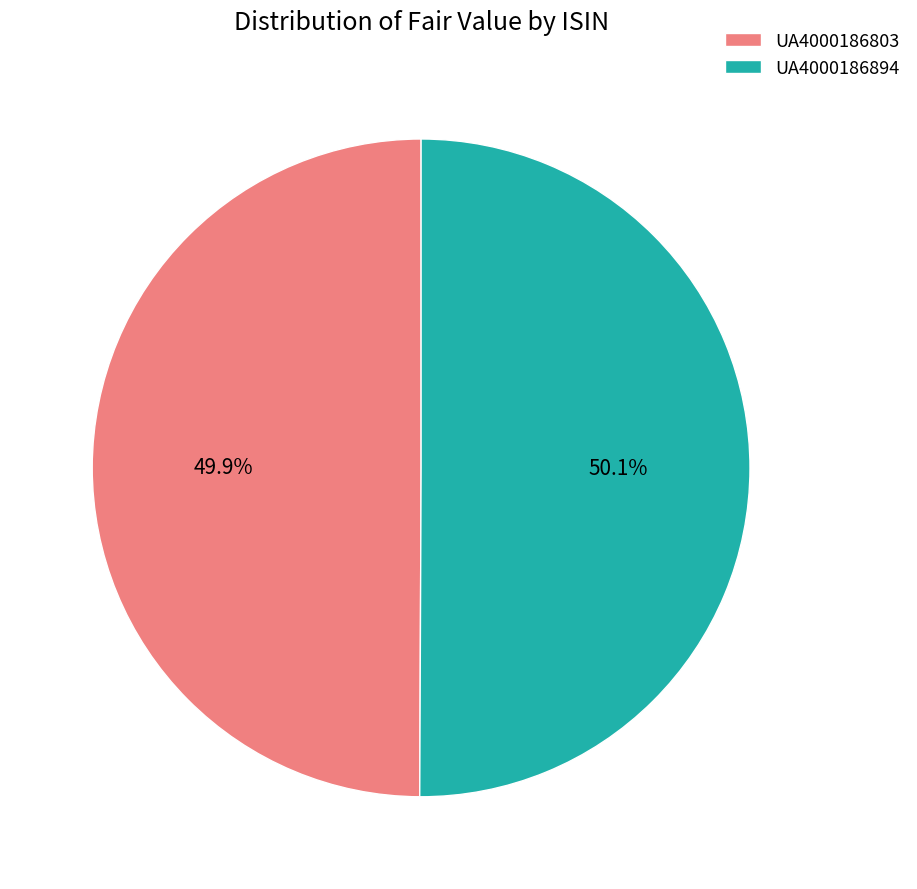

Do UA4000186894 and UA4000186803 together represent more than half of the pie?

Yes